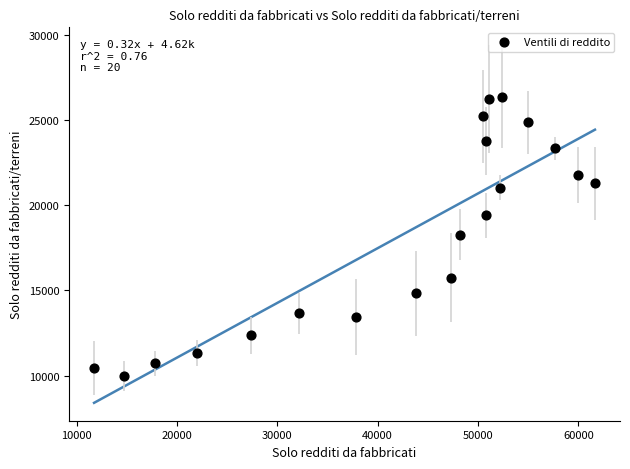

What is the range of Y values (max minus min)?

16367